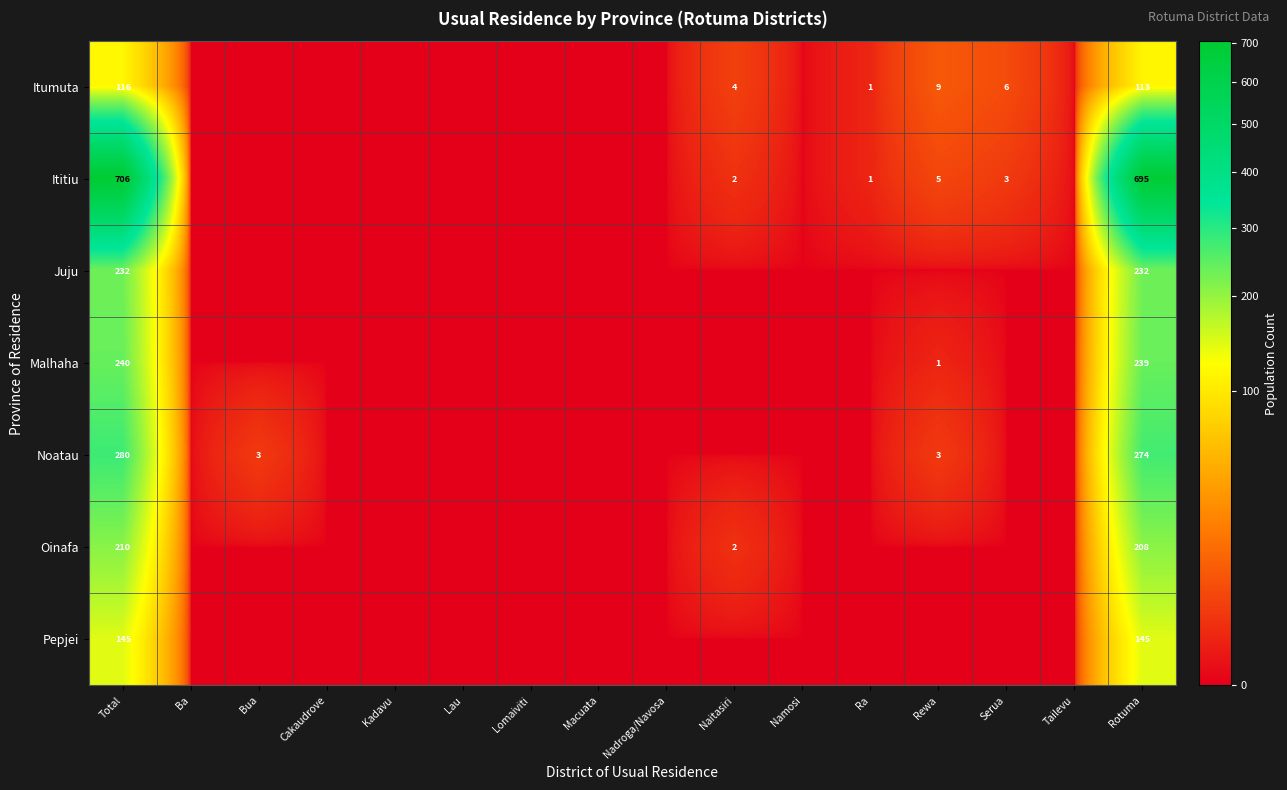

Rank the series at Total from lowest to highest value.

Itumuta, Pepjei, Oinafa, Juju, Malhaha, Noatau, Ititiu